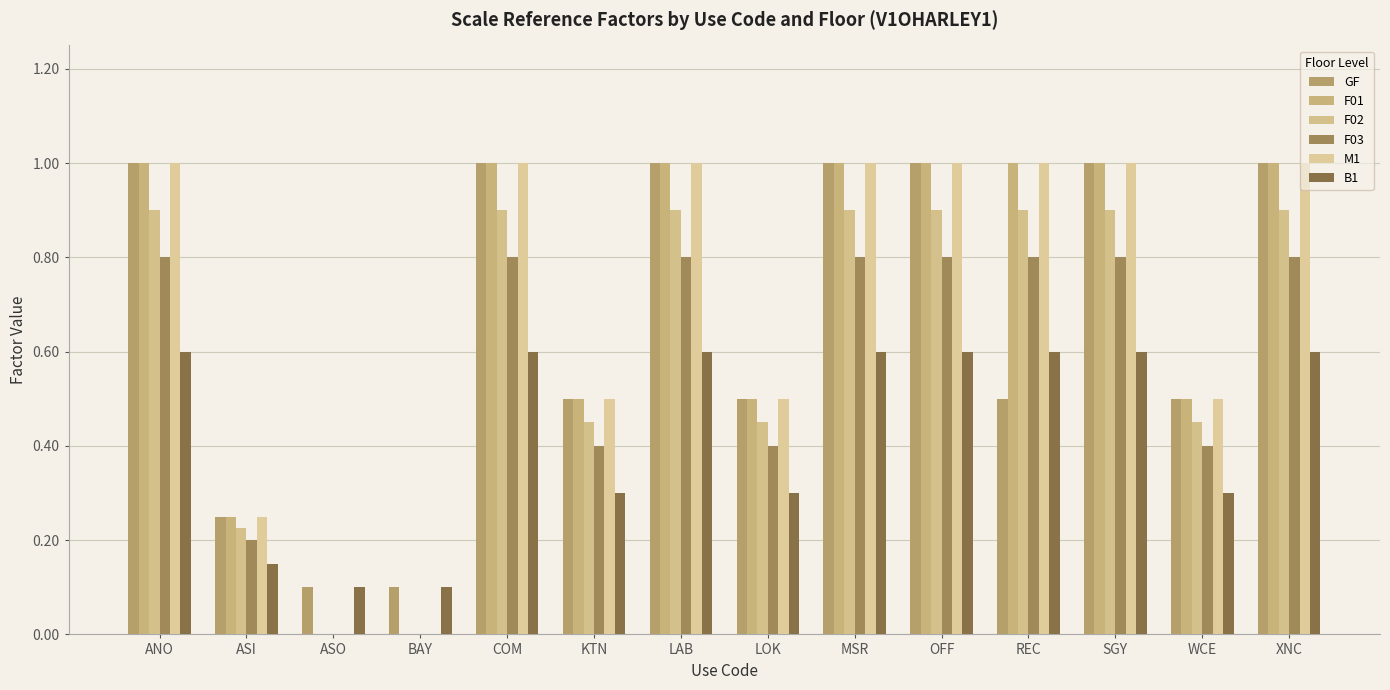

Which series has the largest total across all categories?

F01